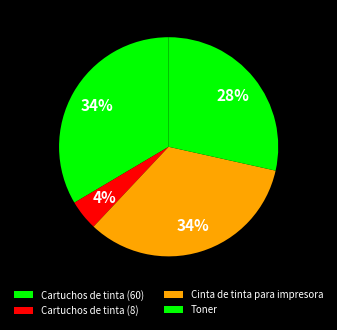

To the nearest percent, what percentage of the pie is Cartuchos de tinta (8)?

4%